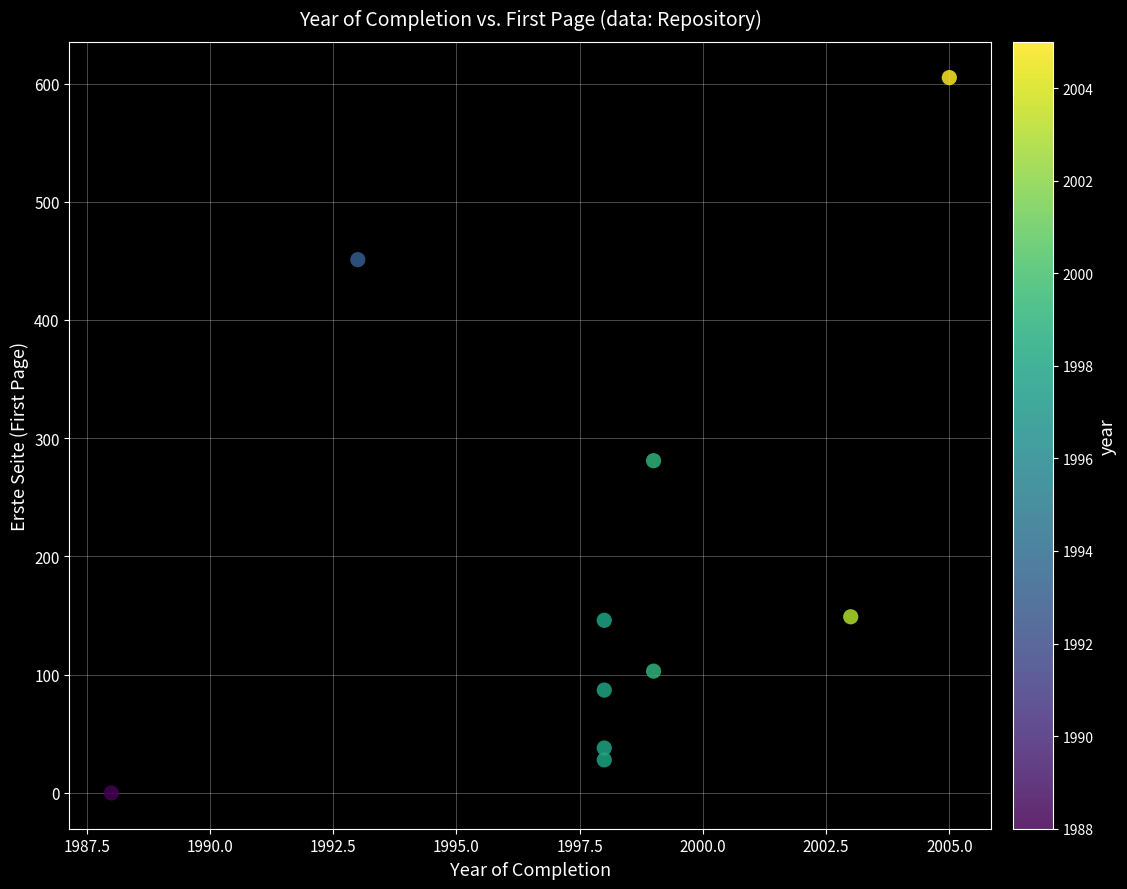

What is the range of X values (max minus min)?

17